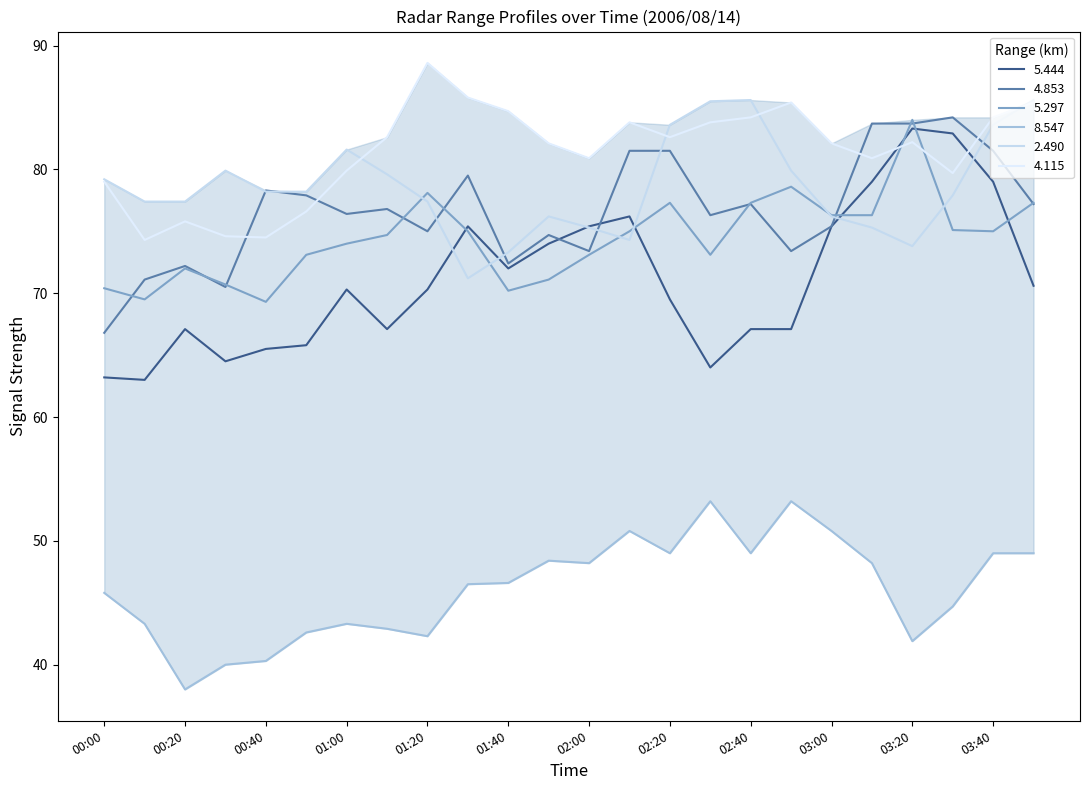

At which category does 4.853 reach its first local valley?

00:30